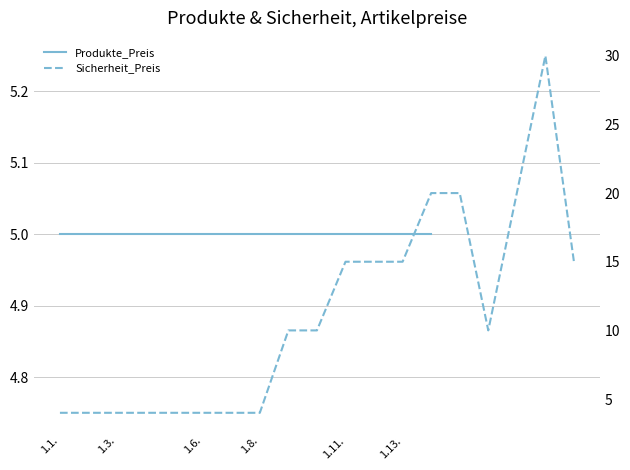

At which category does the data reach its first local valley?

15